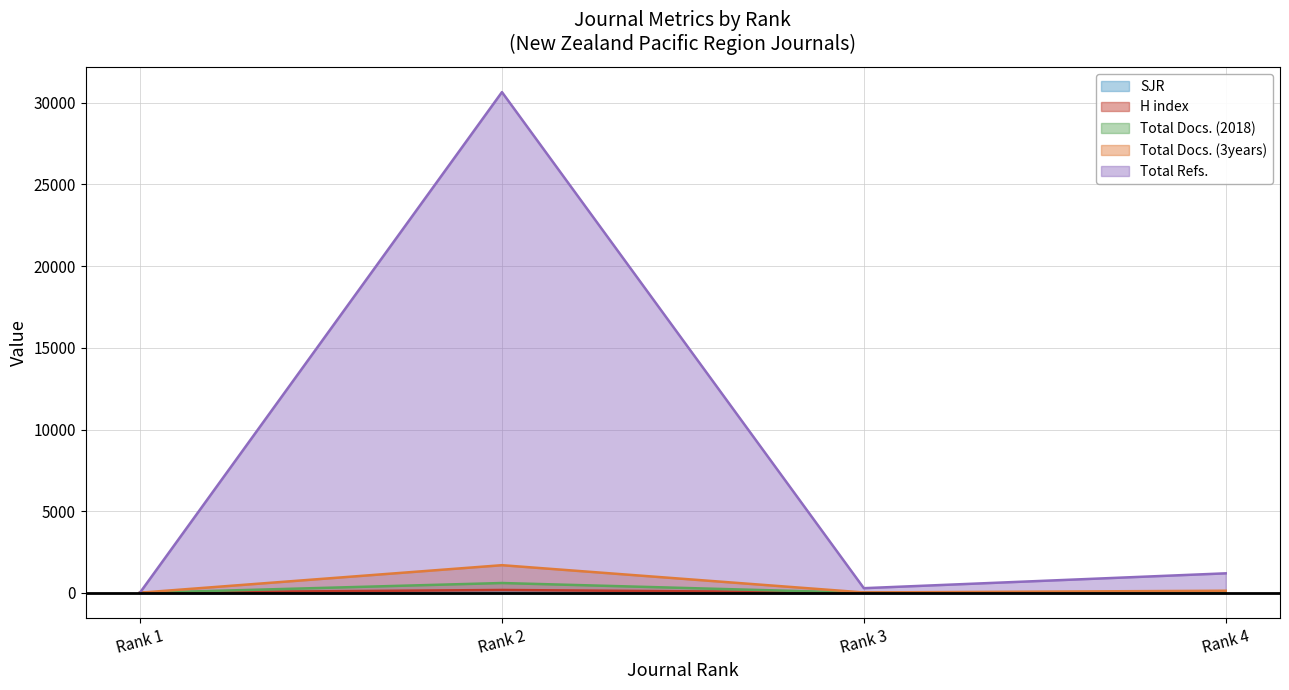

What is the smallest value displayed?

0.3